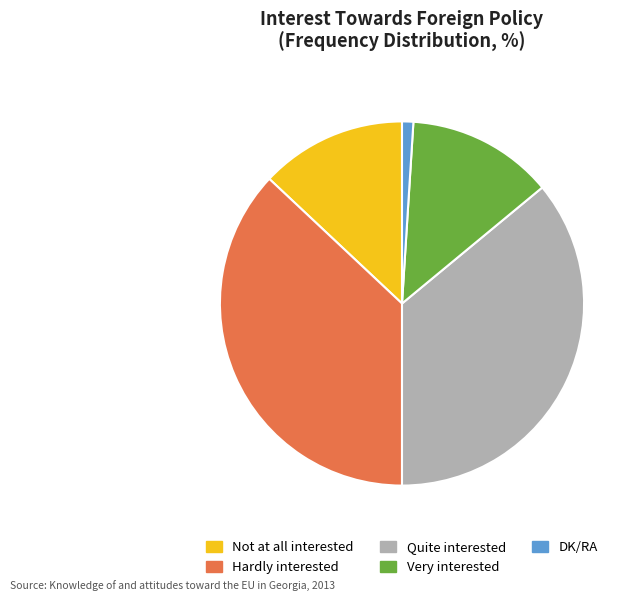

Which category has the biggest portion of the pie?

Hardly interested